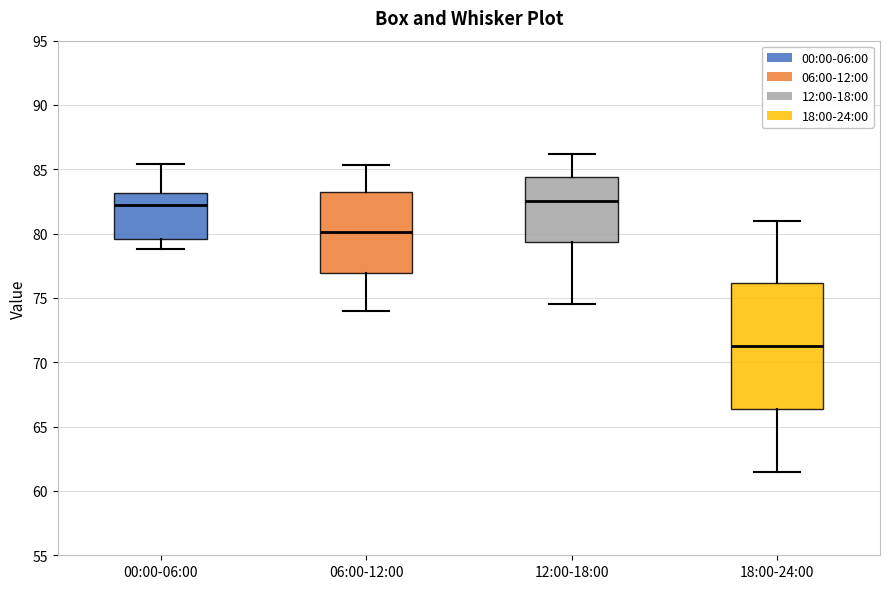

Where does the lower whisker of the box for 18:00-24:00 end on the y-axis? The values are not printed on the chart, so give them approximately, as read against the axis.

61.5